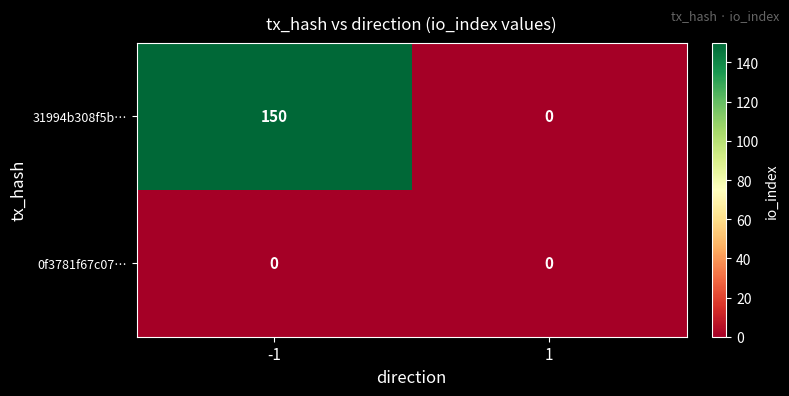

Count the number of data series in this chart.

2